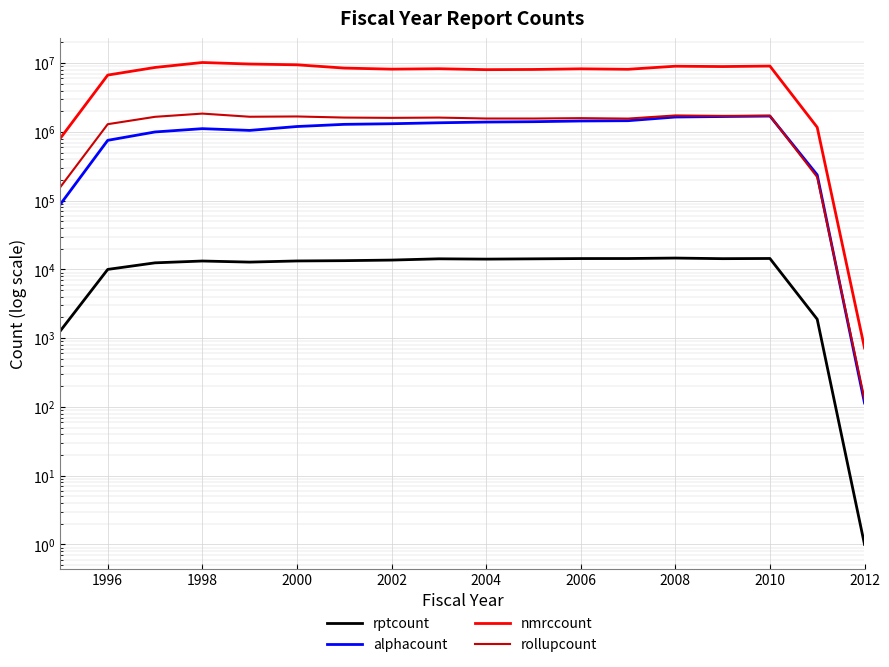

List the series in order of their peak value, lowest first.

rptcount, alphacount, rollupcount, nmrccount